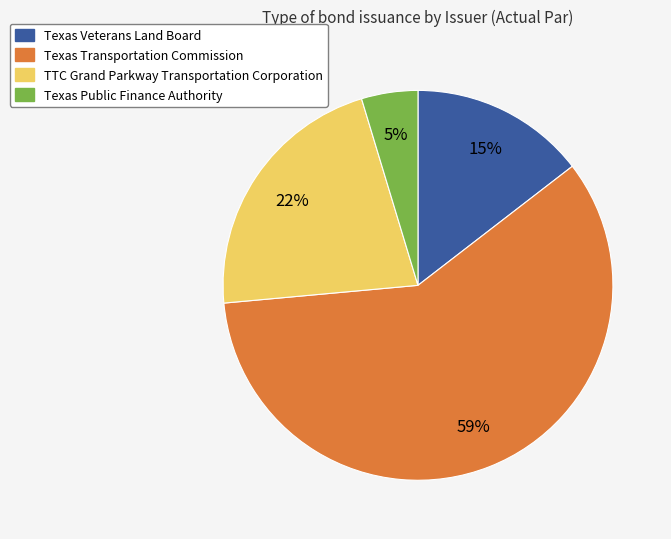

To the nearest percent, what is the average slice percentage?

25%